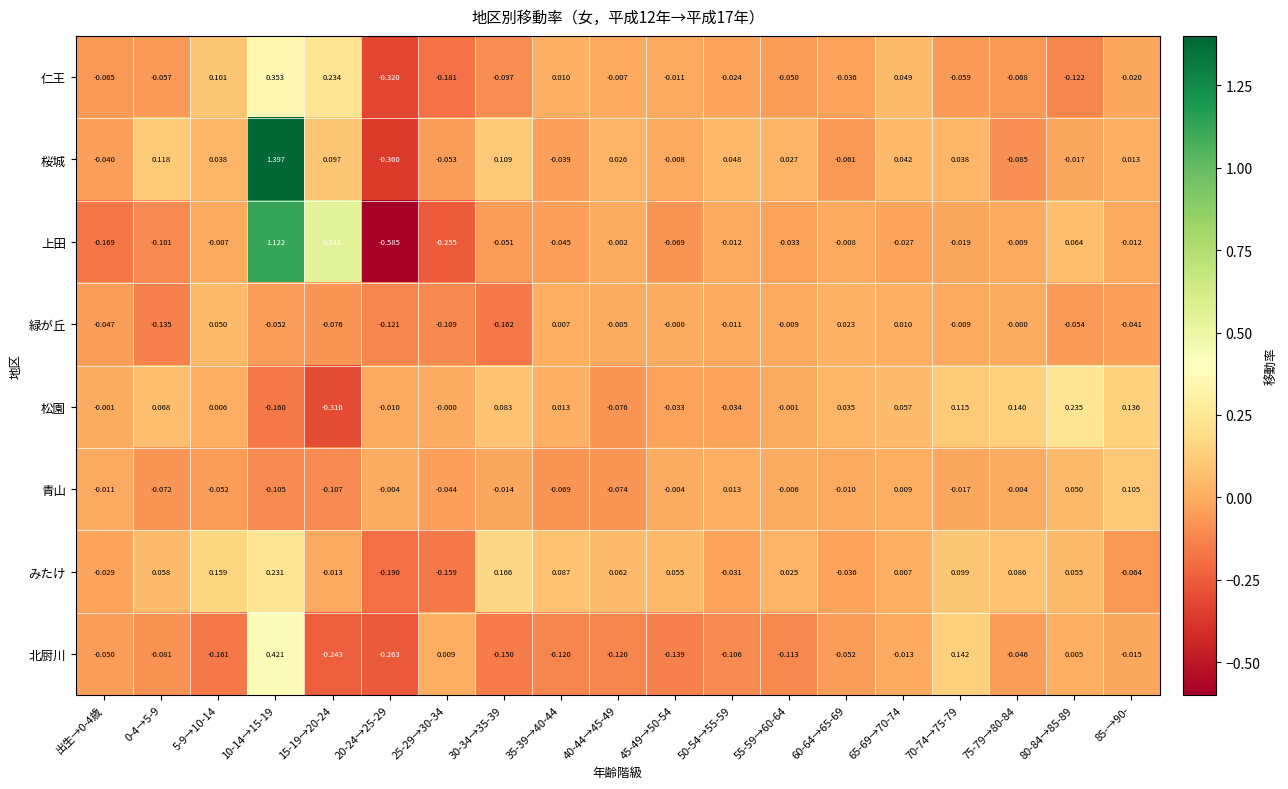

Which series has the largest range (max minus min)?

桜城